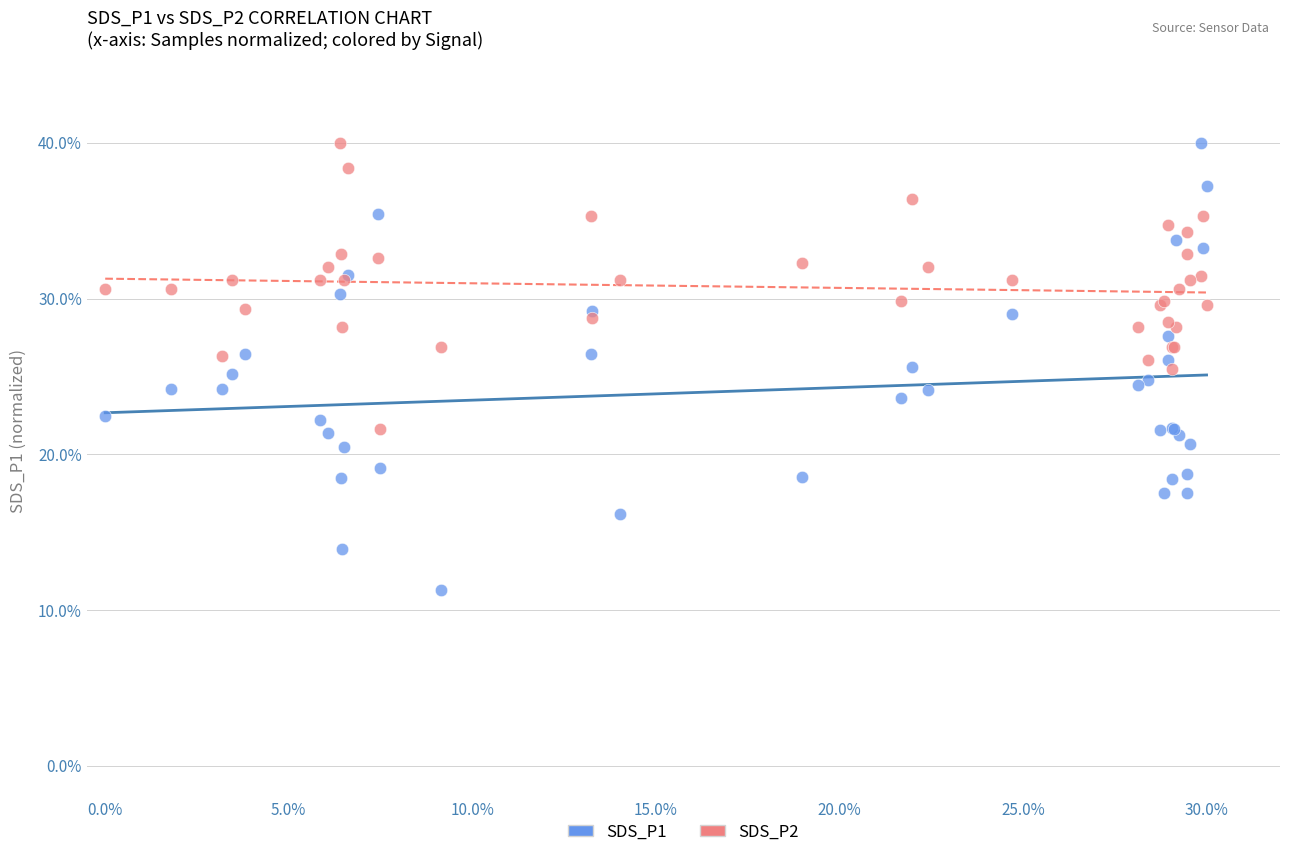

What is the X range (max minus min) for the scatter plot?

0.3